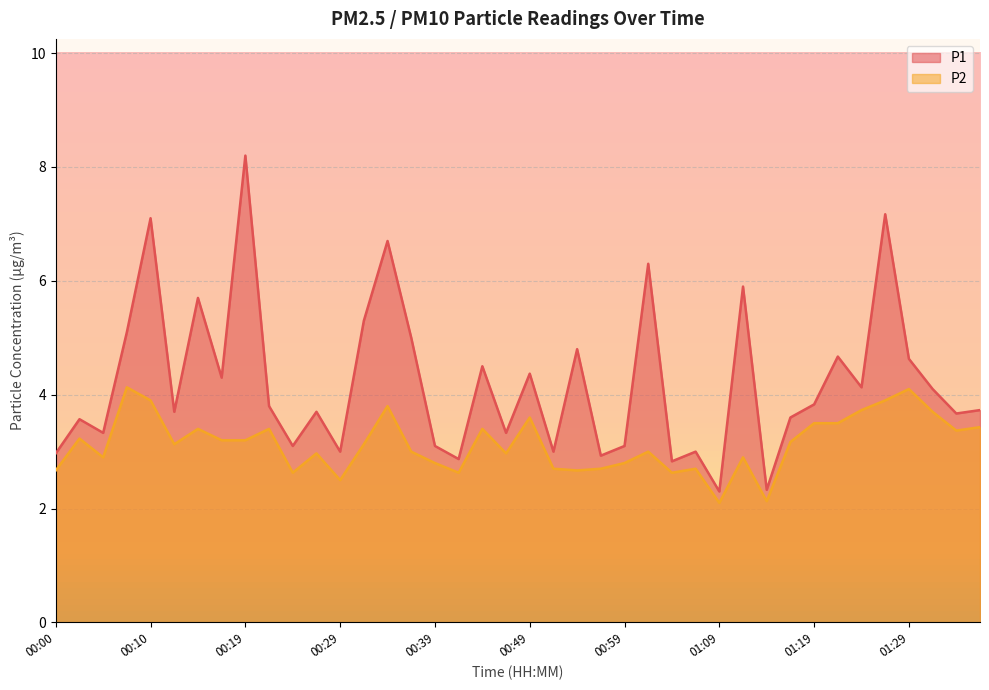

What are all the series names shown in the legend?

P1, P2